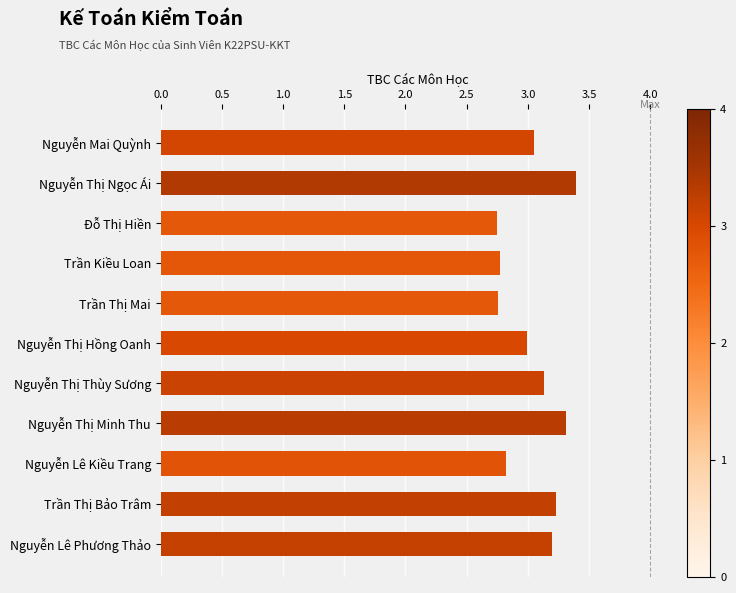

What is the sum of the values at Nguyễn Thị Hồng Oanh and Đỗ Thị Hiền?

5.7